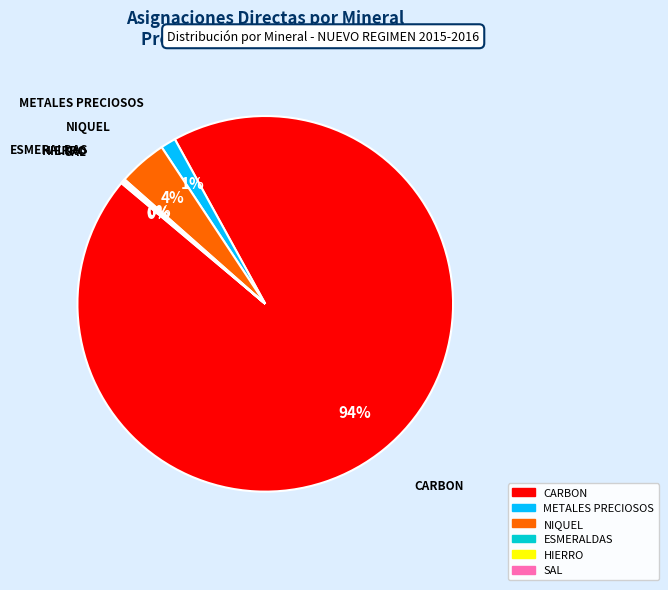

Is there any slice that represents more than half of the pie?

Yes